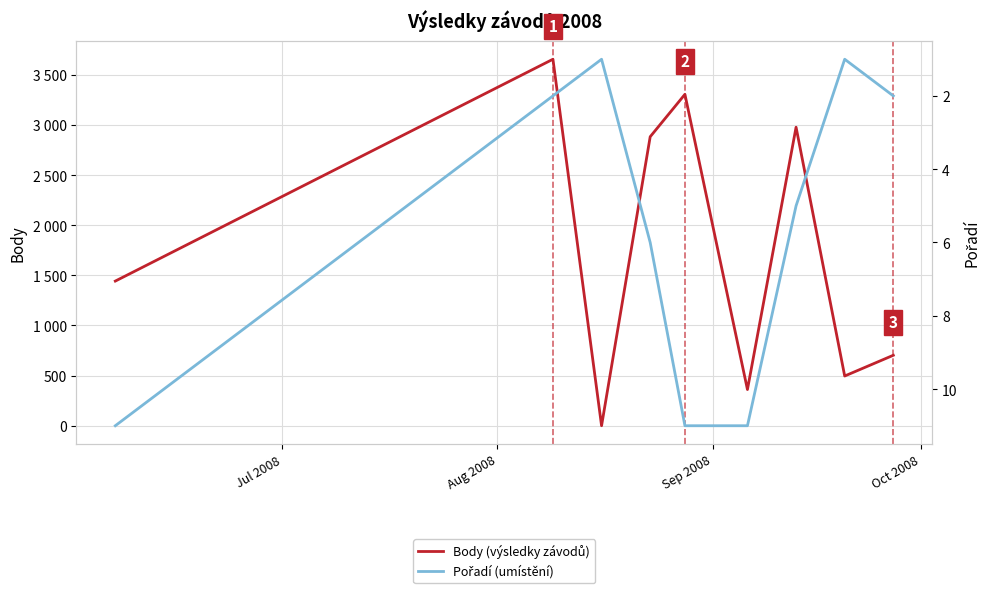

The Body (výsledky závodů) series shows 228 at 8. True or false?

False